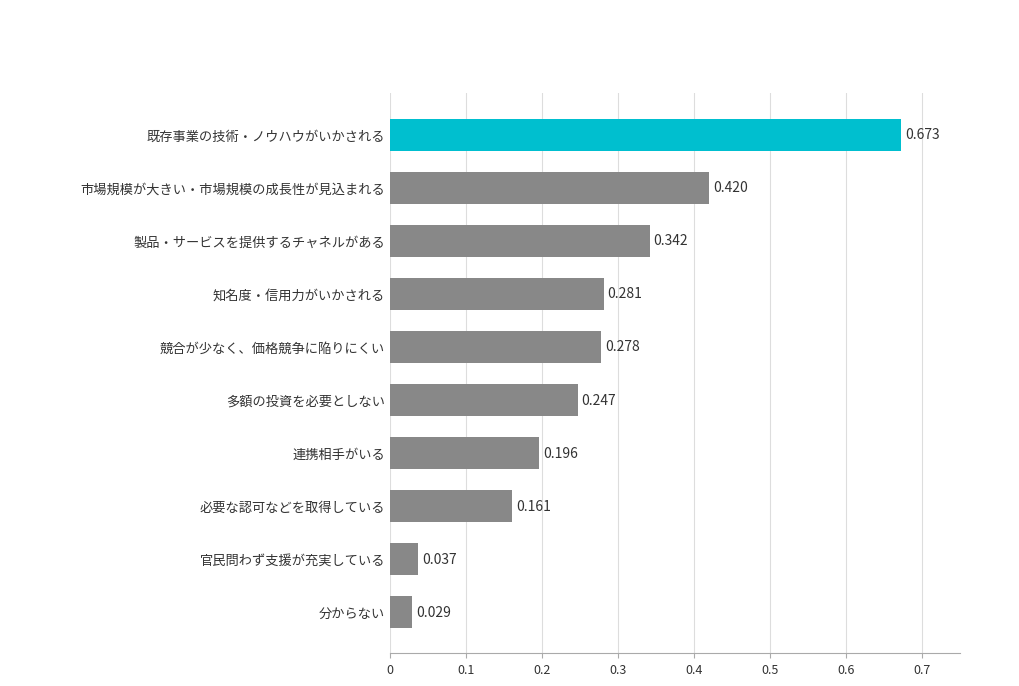

Does the chart contain stacked bars?

No